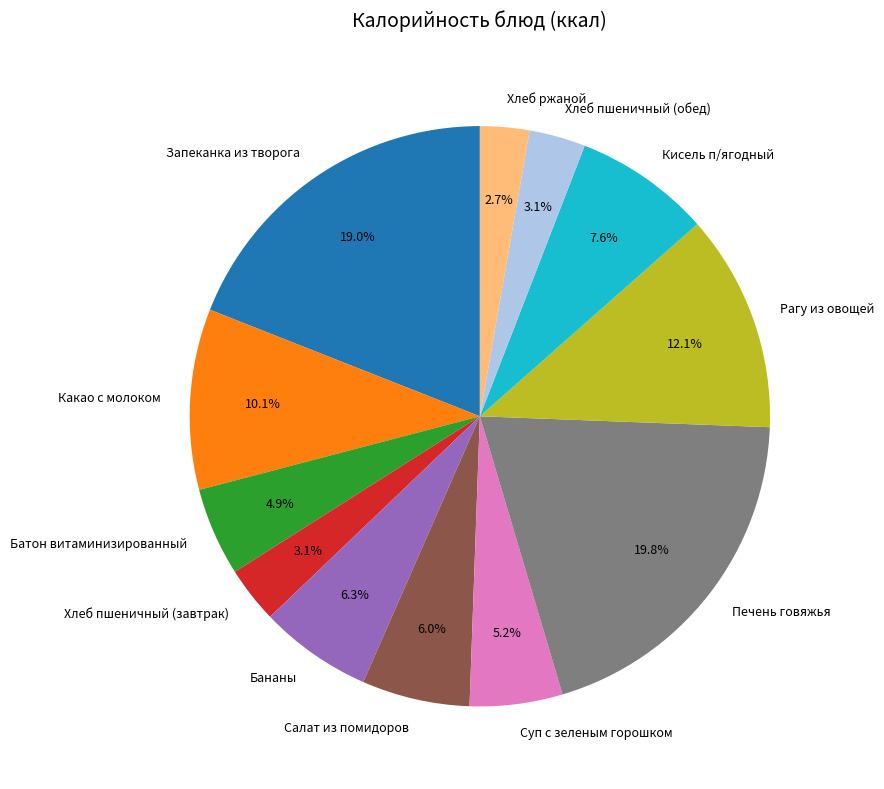

Does Запеканка из творога account for over 50% of the chart?

No